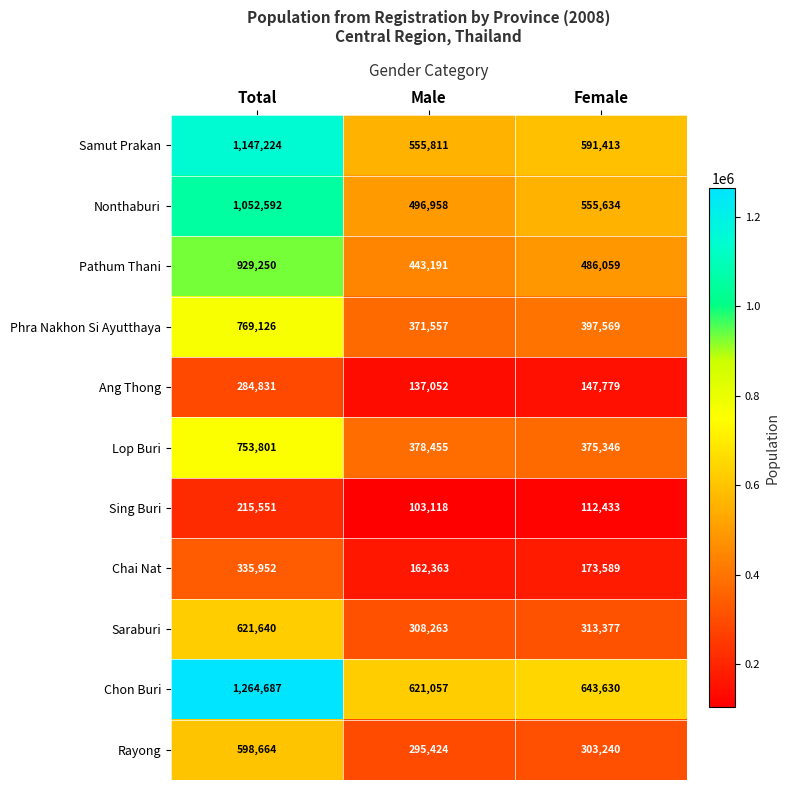

Which series has the largest range (max minus min)?

Chon Buri